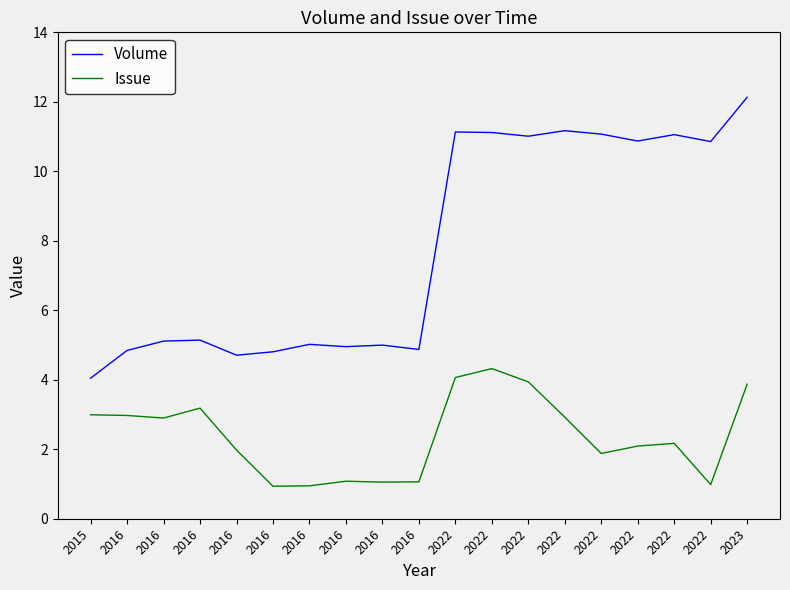

Which has a higher value, 2022 or 2022?

2022